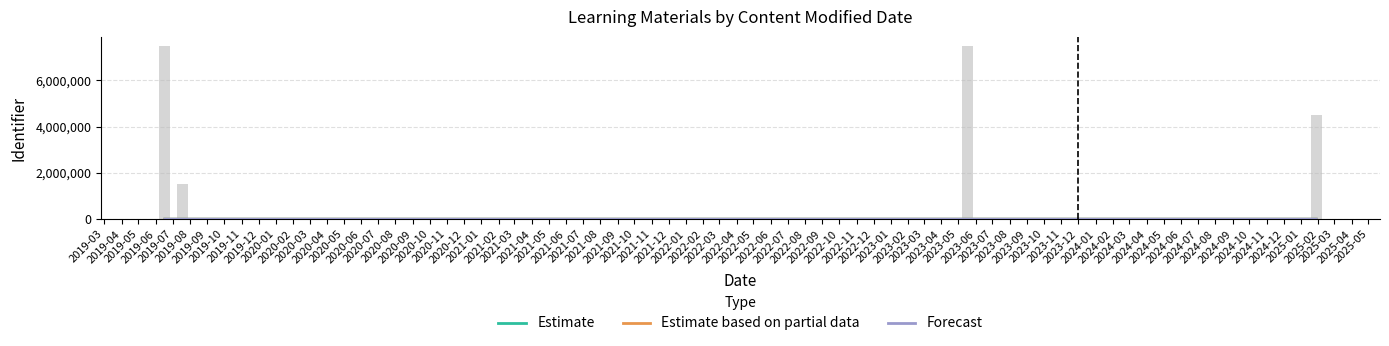

What is the total value across all series at 2019-03?

5